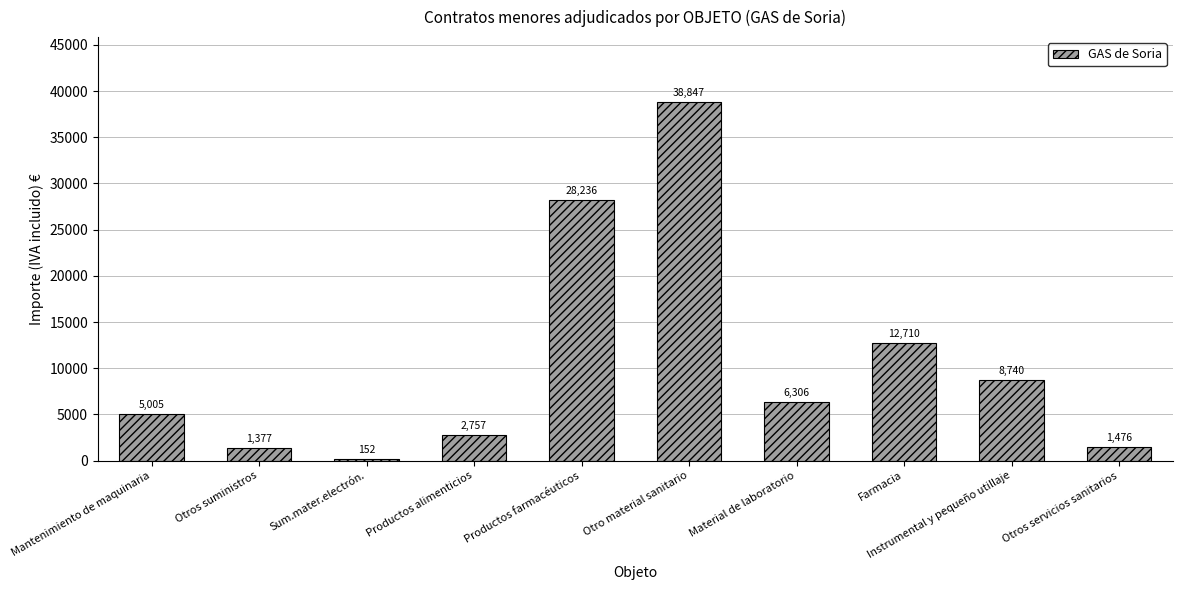

True or false: the data shows 7625.1 at Mantenimiento de maquinaria.

False